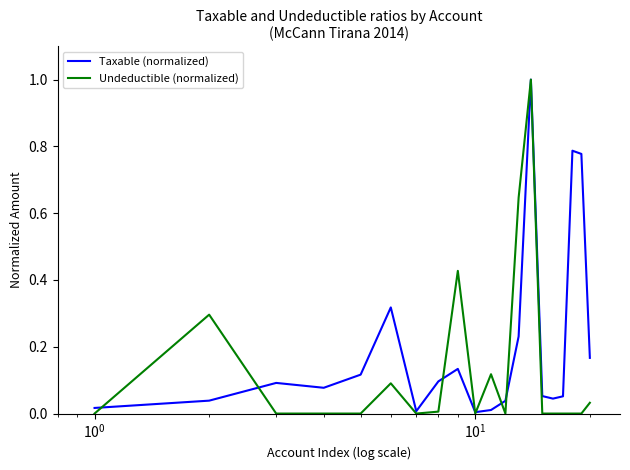

List the series in order of their overall mean, lowest first.

Undeductible (normalized), Taxable (normalized)